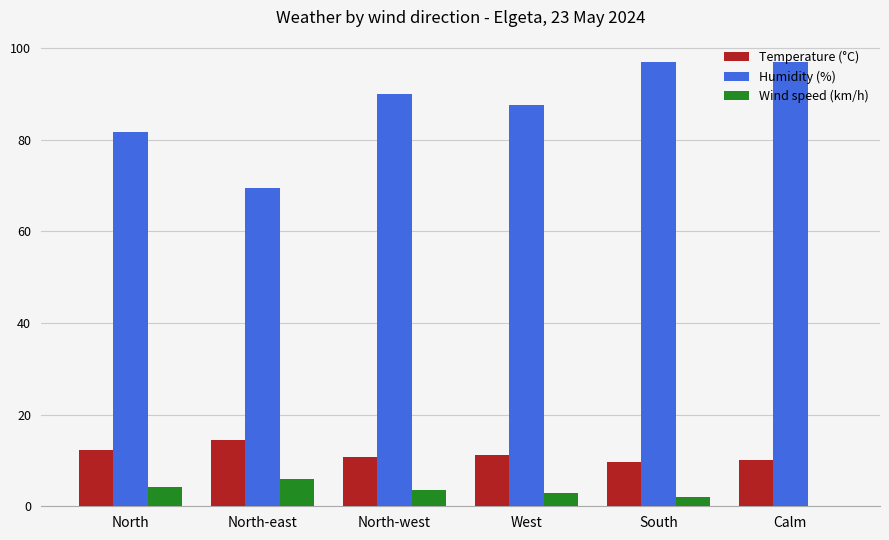

The Humidity (%) series shows 87.5 at West. True or false?

True